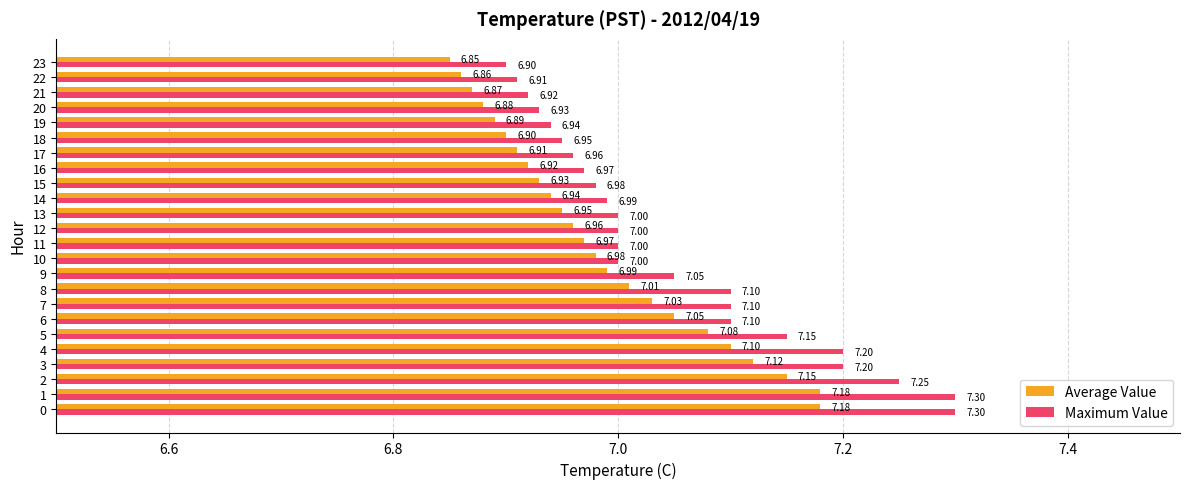

The Maximum Value series shows 9.3 at 14. True or false?

False